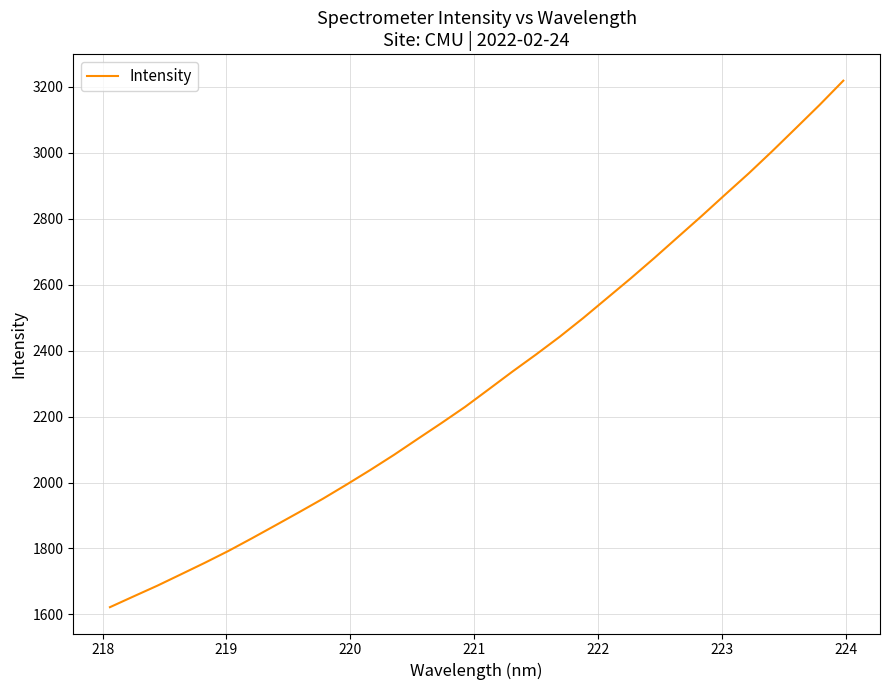

True or false: the data has more than 2 interior local peaks.

False